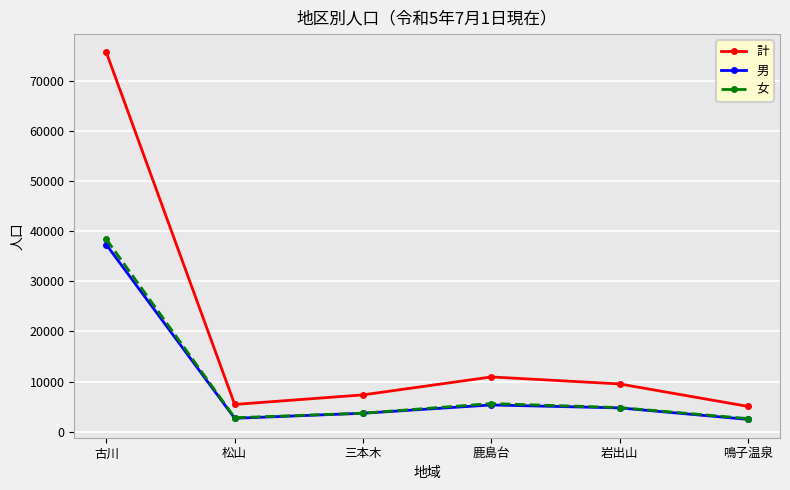

What is the total value across all series at 鹿島台?

21820